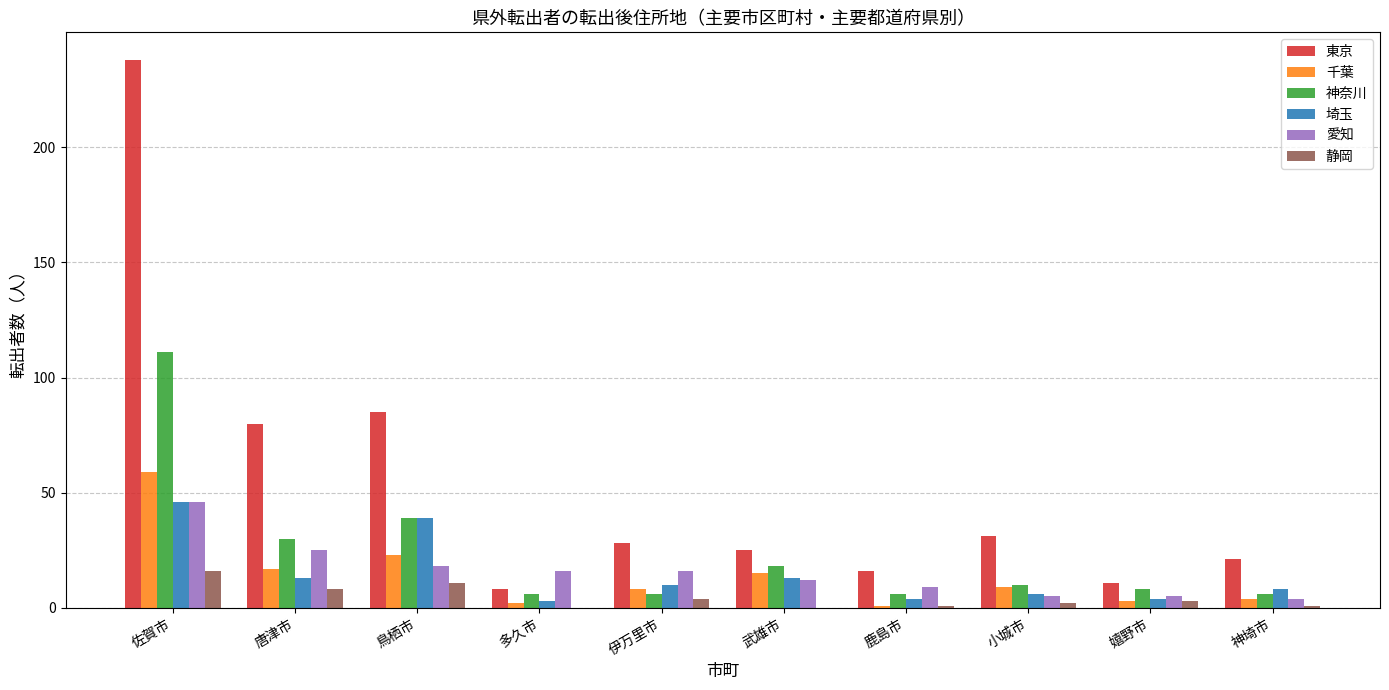

Which series changed the most between 多久市 and 伊万里市?

東京